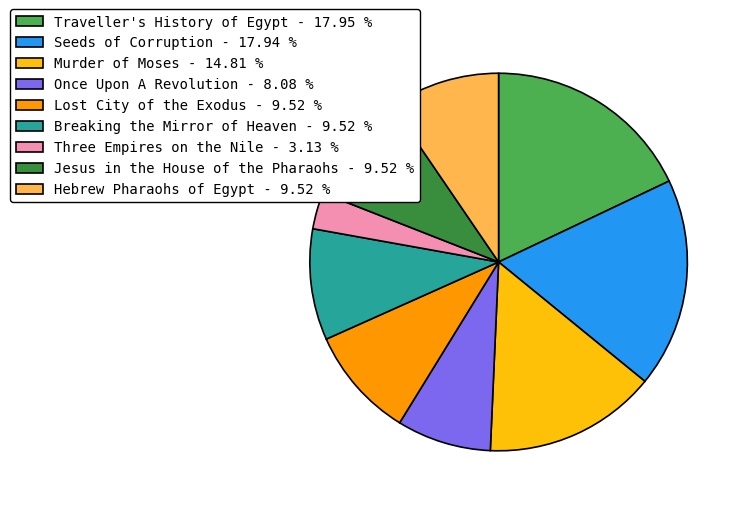

Approximately how many times larger is the value at Murder of Moses compared to Breaking the Mirror of Heaven?

1.6